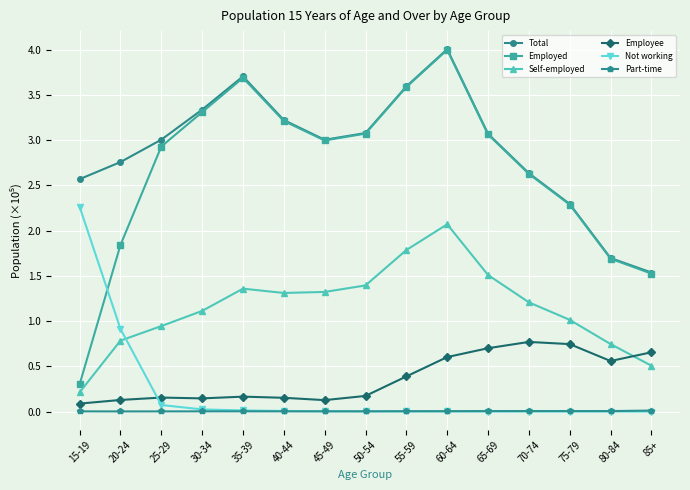

Which category has the highest value in the Total series?

60-64